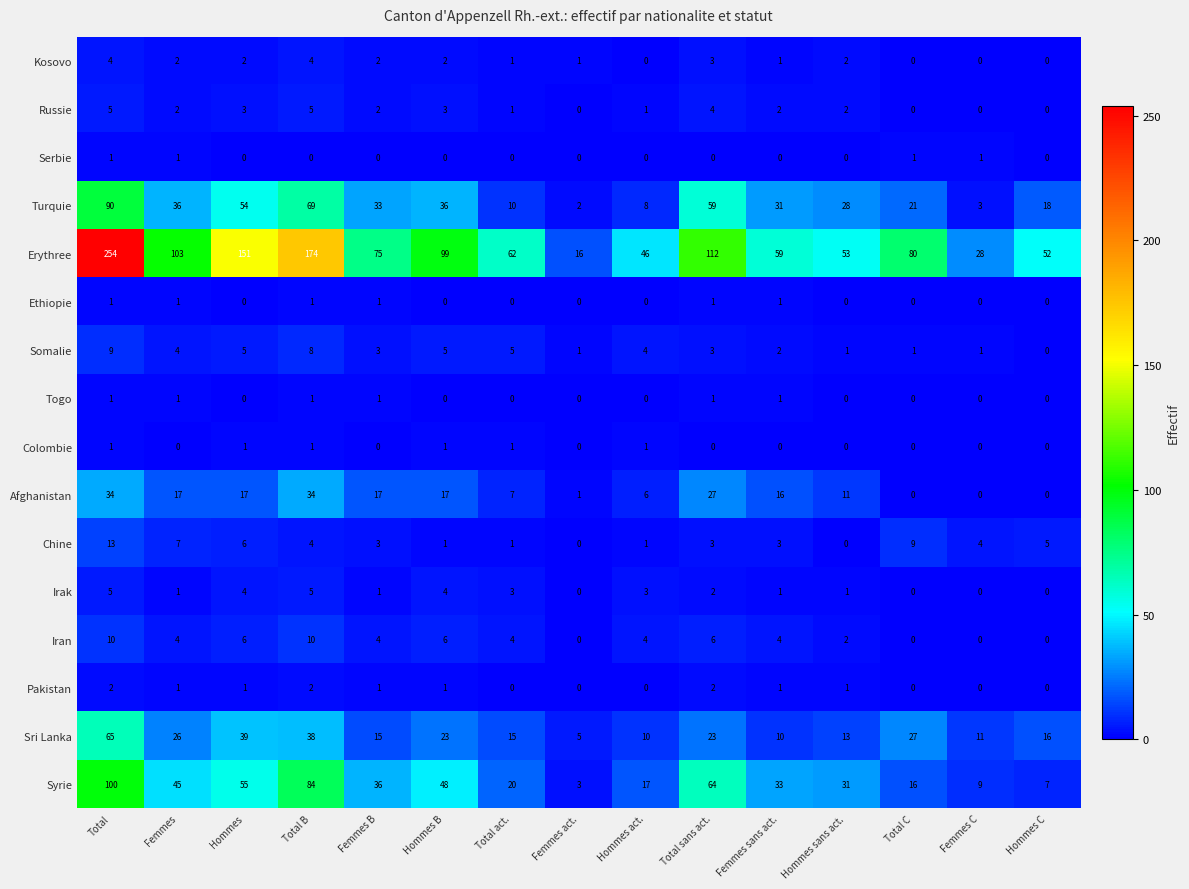

What is the maximum value for Iran?

10